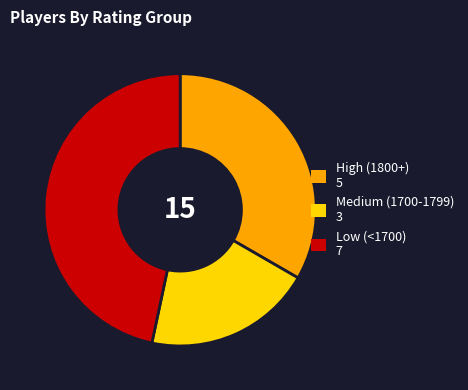

Does any single category account for the majority?

No